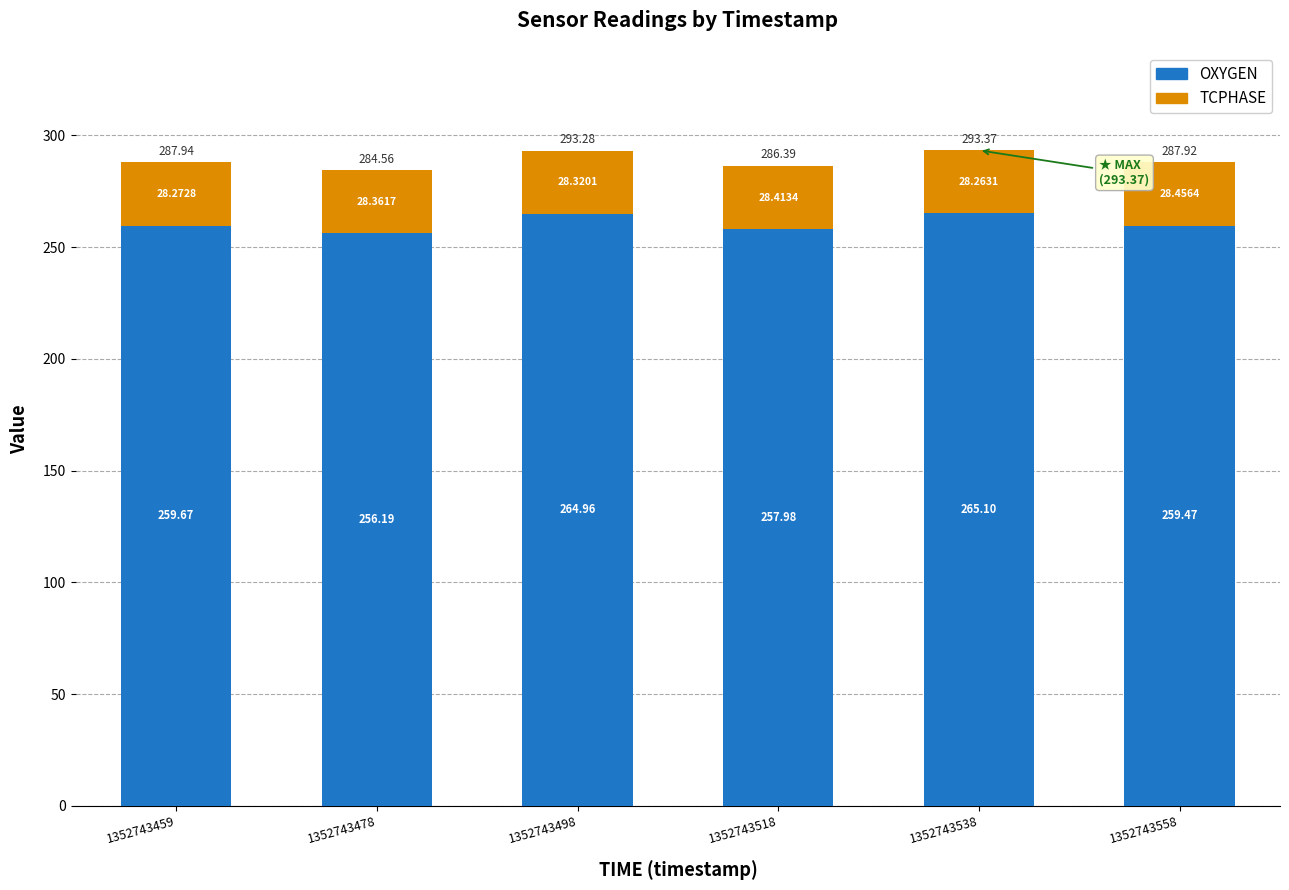

What is the difference between the OXYGEN values at 1352743518 and 1352743558?

1.5